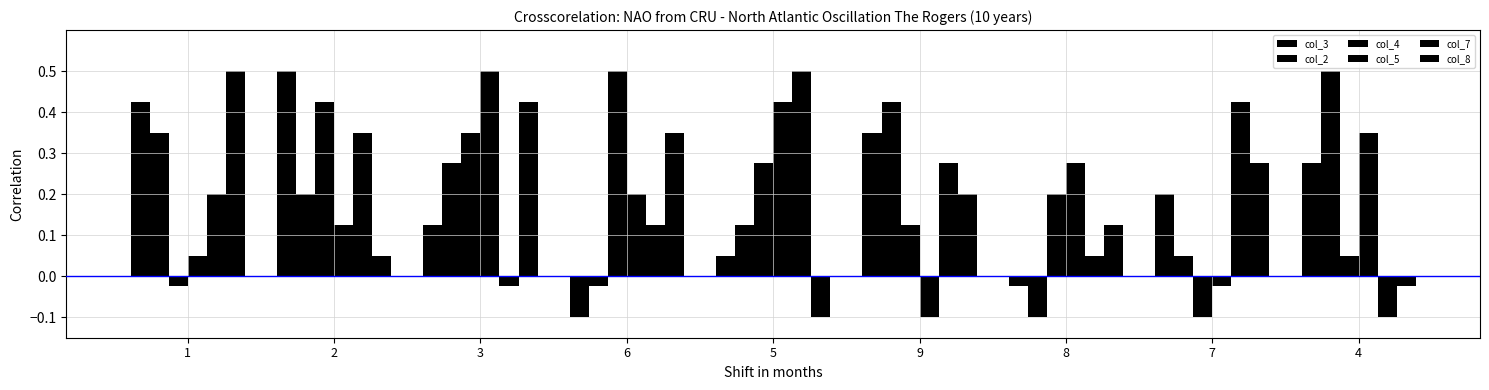

What is the value of the col_8 bar at the 8th from the left?

0.3